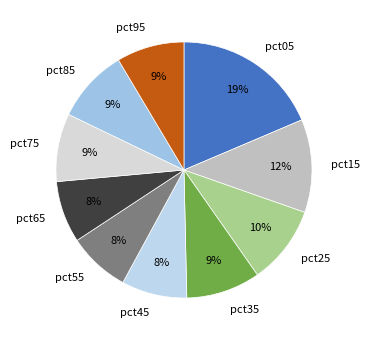

To the nearest percent, what is the difference between the largest and smallest slice percentages?

11%